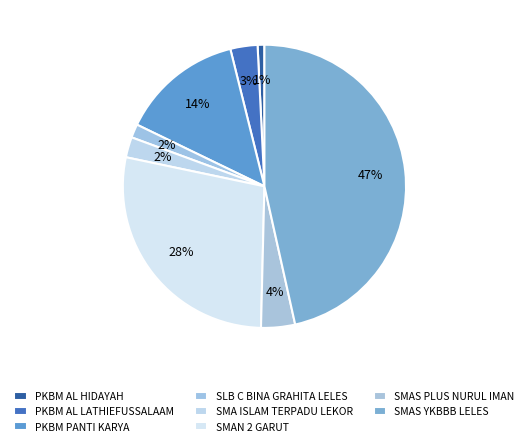

To the nearest percent, what percentage of the pie is SMAS YKBBB LELES?

47%